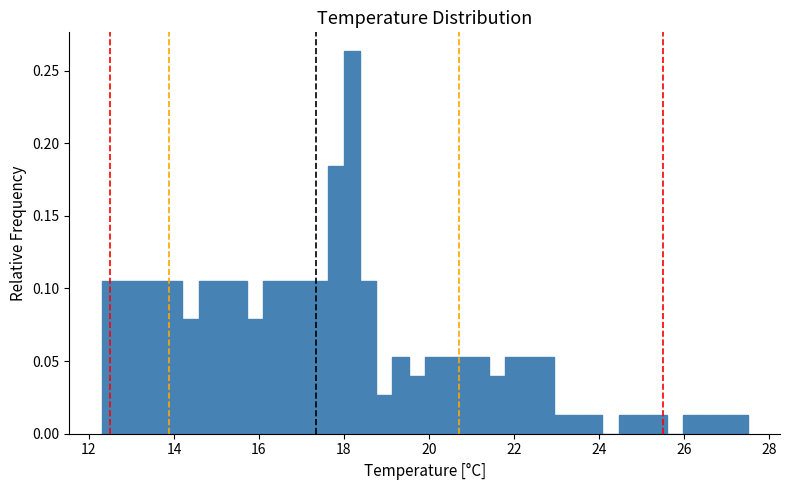

Around what value on the x-axis is the tallest bar? Give the approximate position of its centre, as read against the axis.

18.2